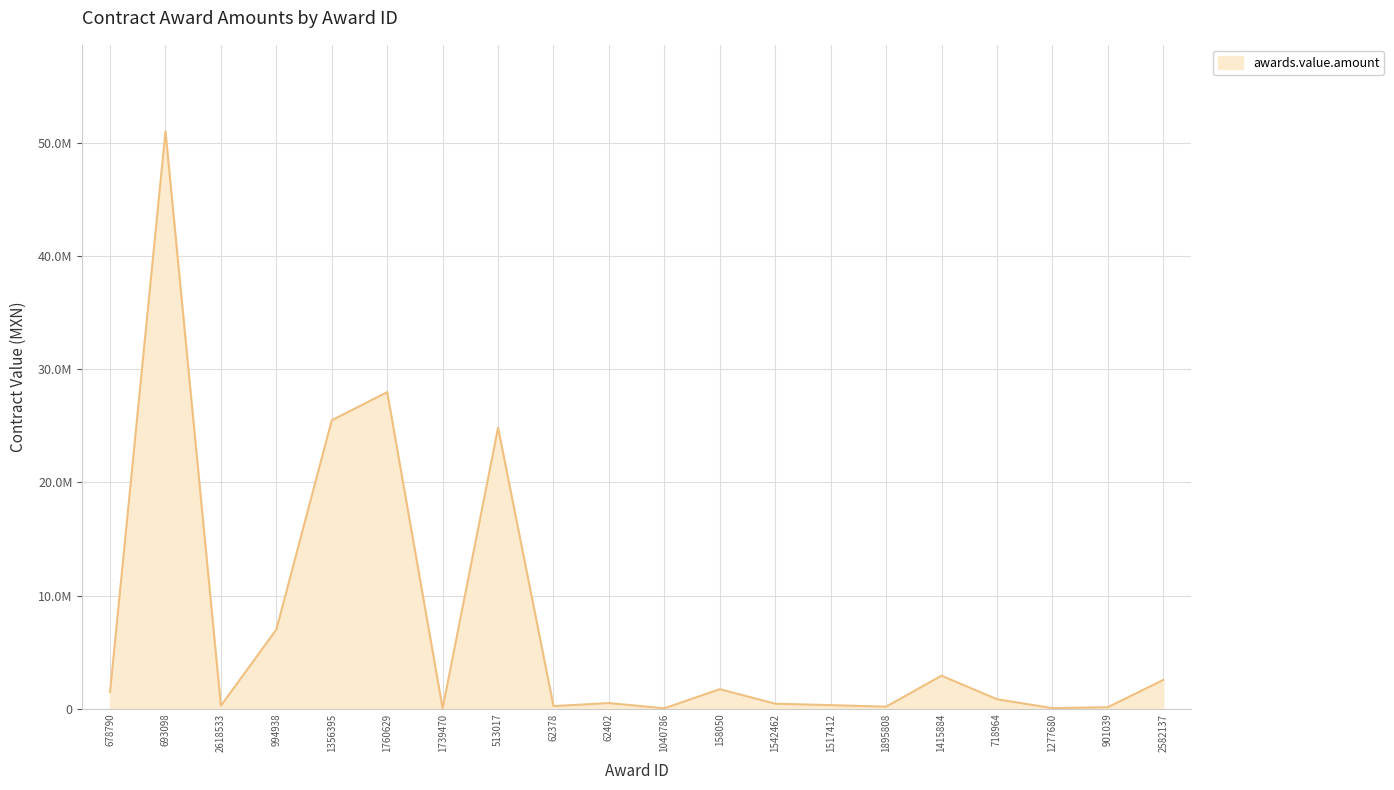

At which category does the chart reach its peak across all series?

693098